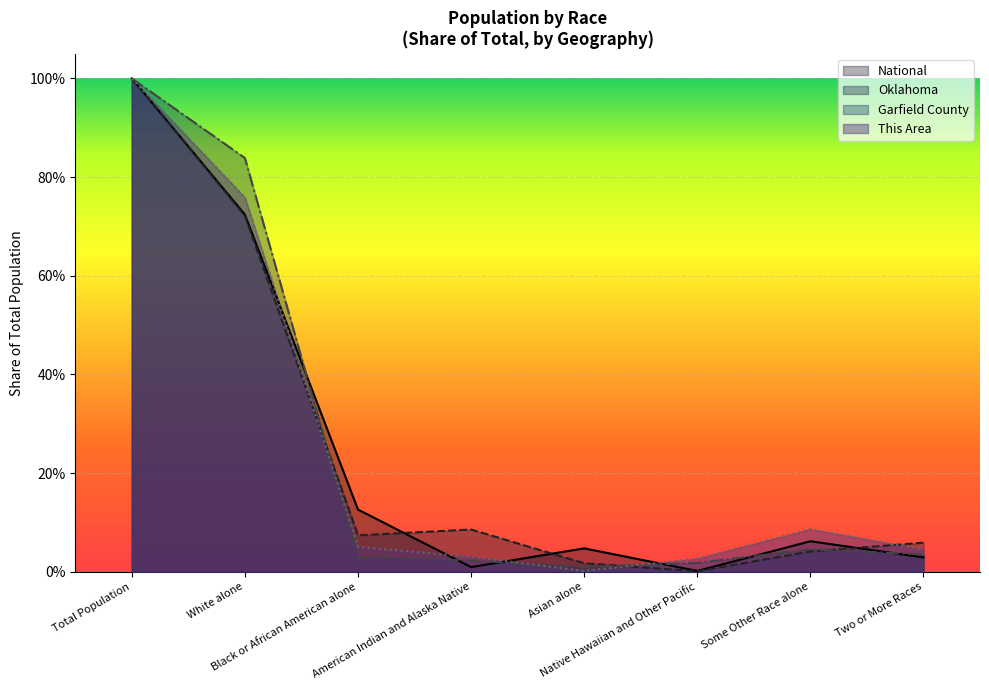

Which label corresponds to the largest value in the chart?

Total Population